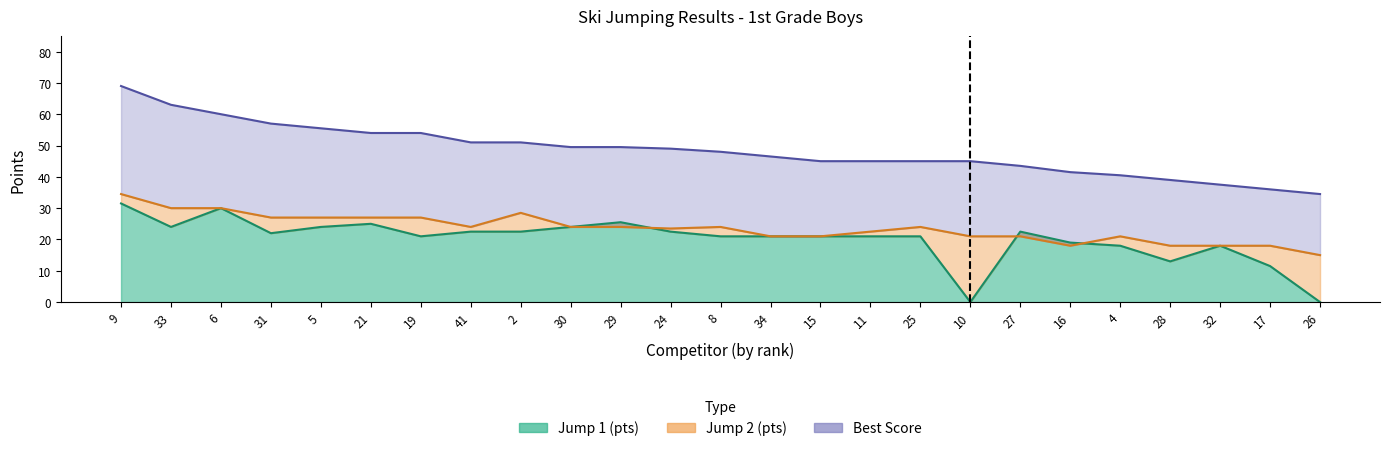

At which label does Jump 1 (pts) first exceed 21?

9